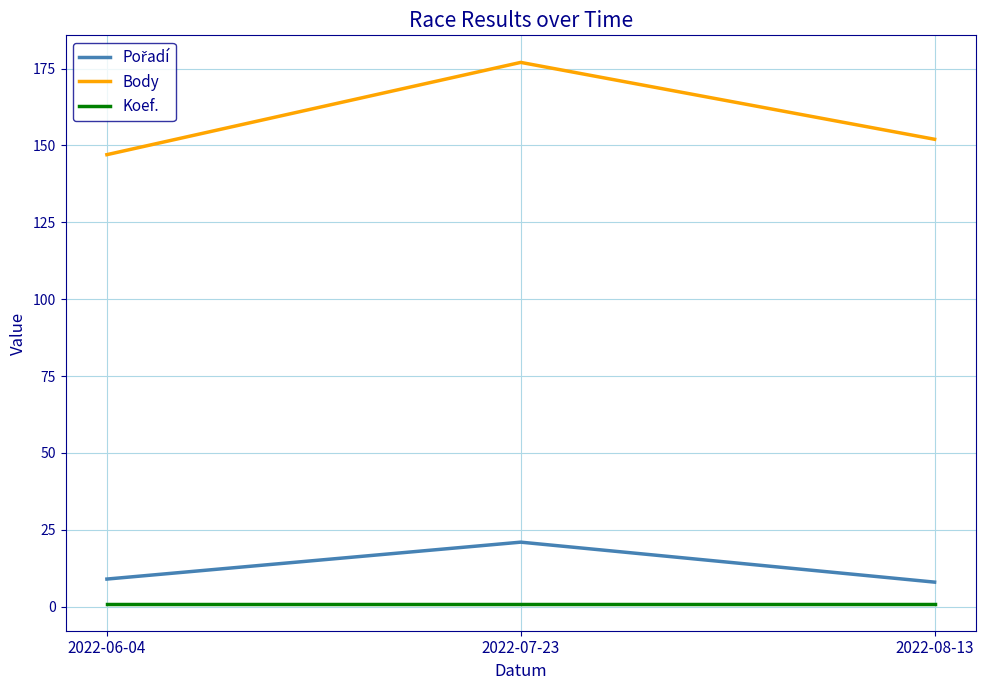

The Body series shows 147 at 2022-06-04. True or false?

True